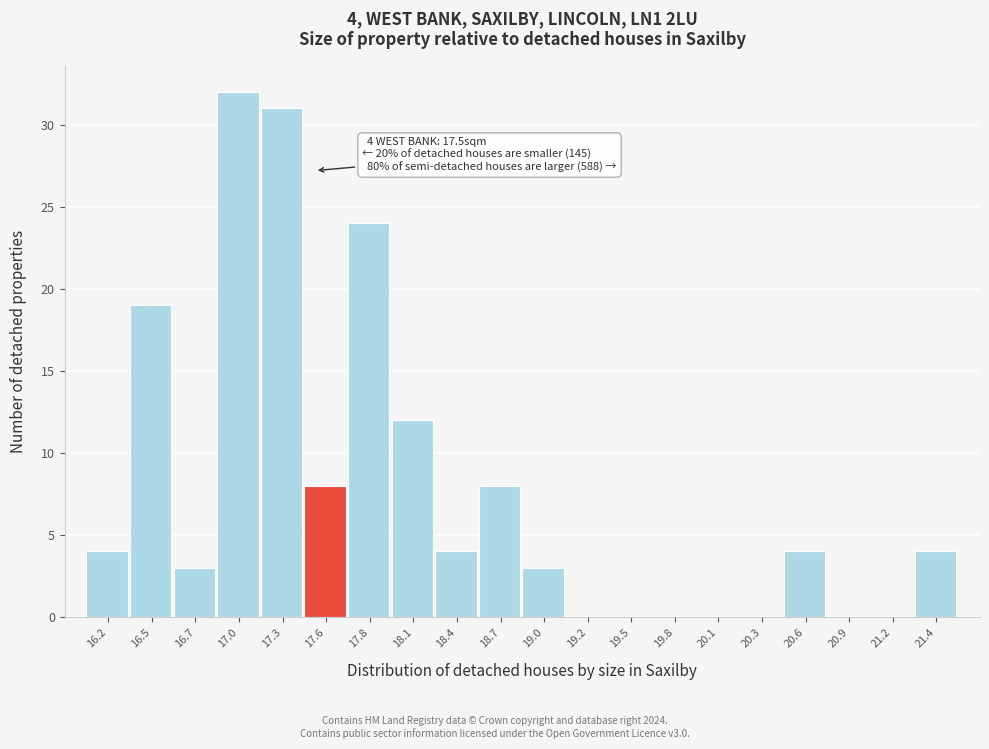

Which range on the x-axis has the tallest bar?

16.90 to 17.15